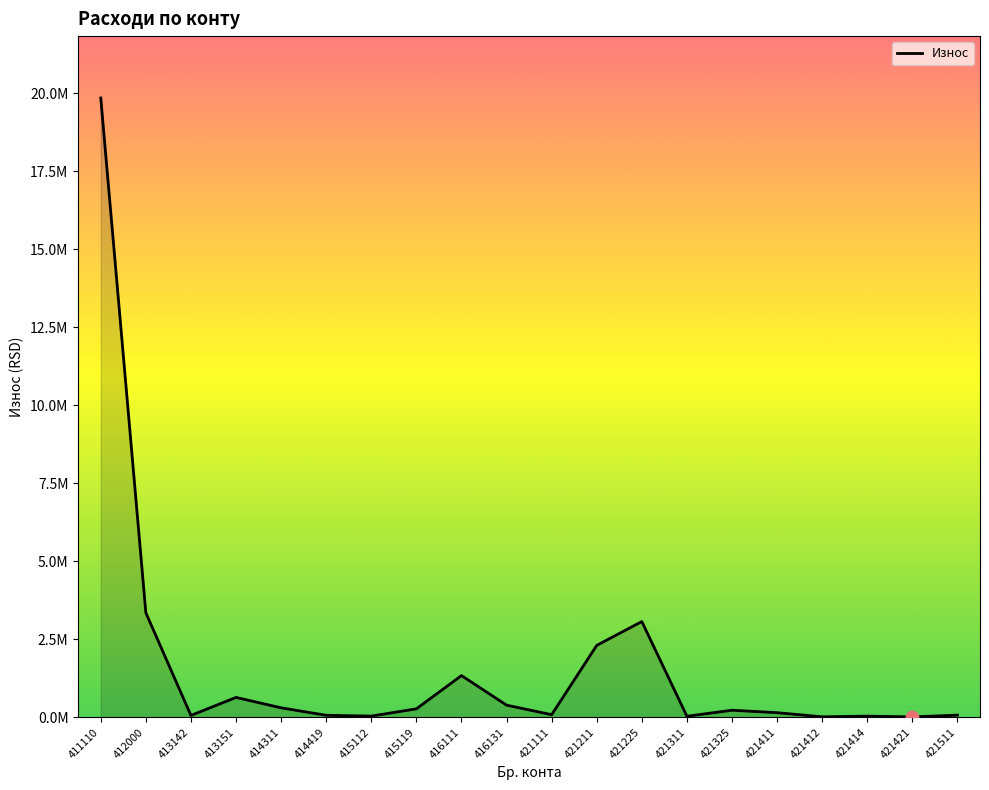

Is this an area chart (filled region under the line)?

Yes